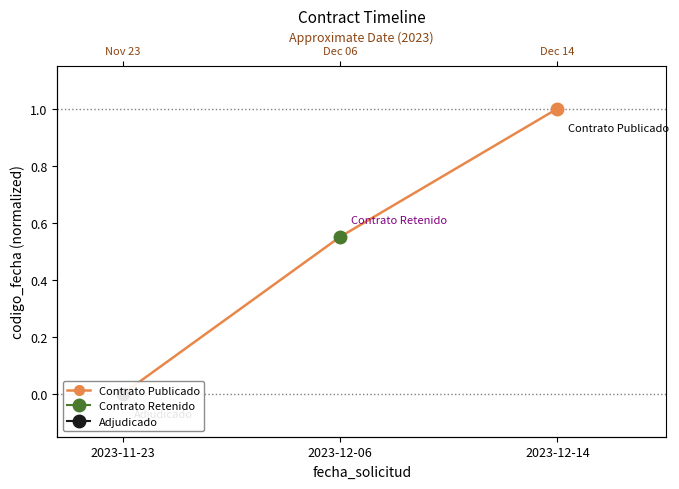

Does the chart display data point markers on the line(s)?

Yes